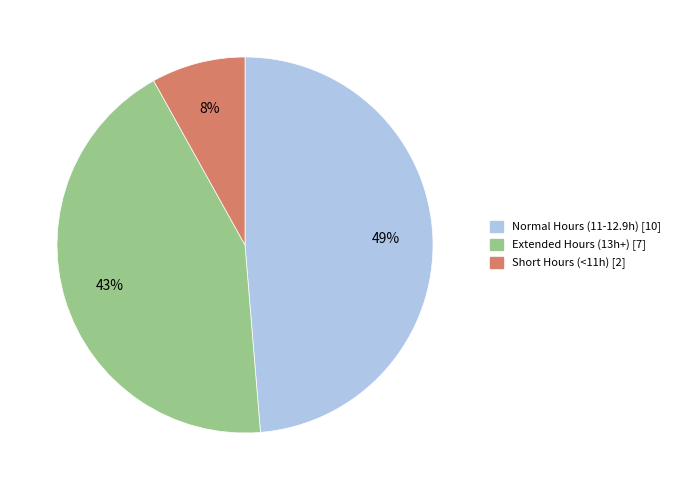

To the nearest percent, what is the difference between the largest and smallest slice percentages?

41%